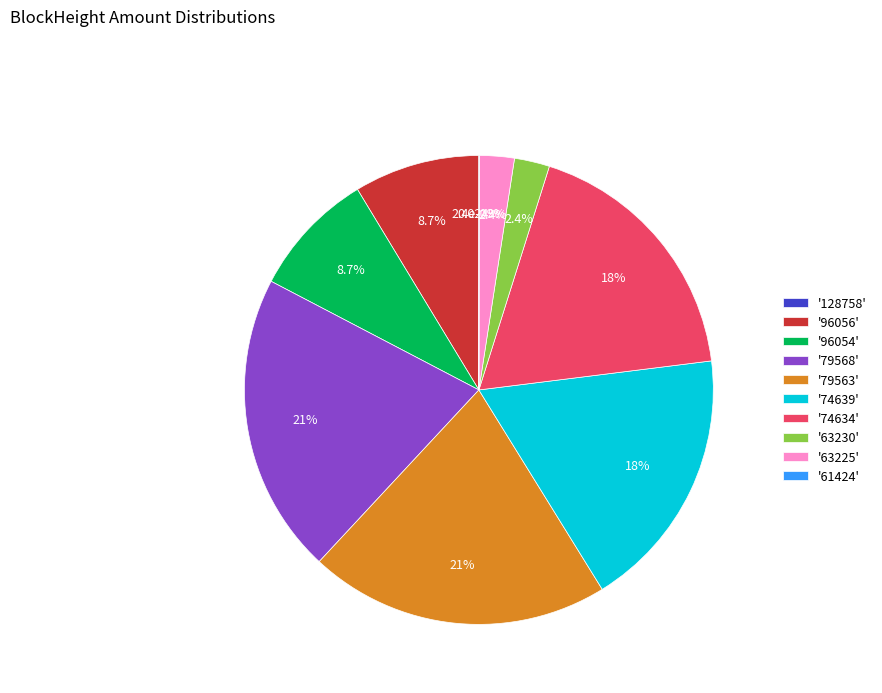

True or false: 61424 accounts for 0% of the total.

True